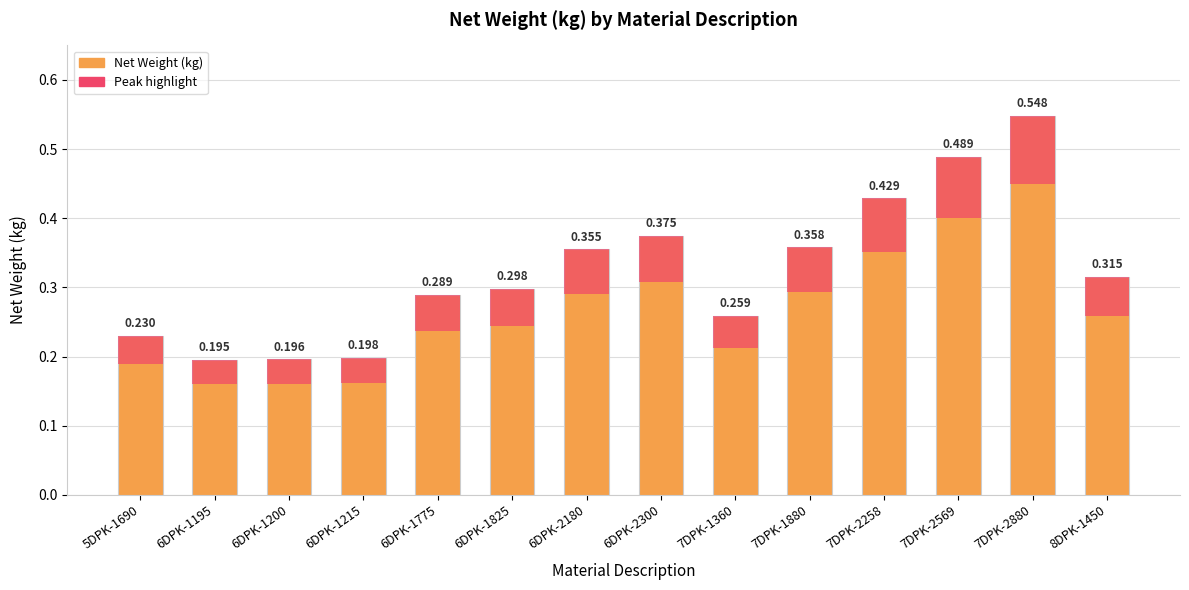

What is the label of the 13th bar from the left?

7DPK-2880